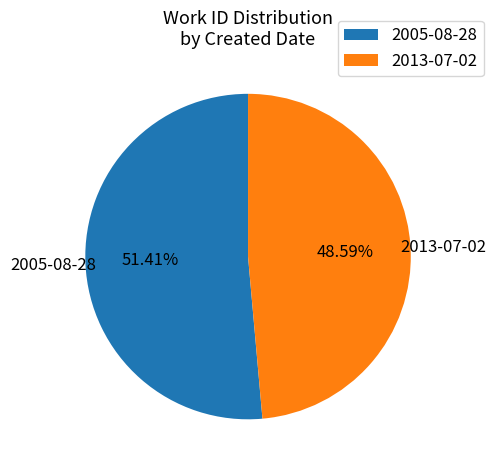

How many slices are in this pie chart?

2